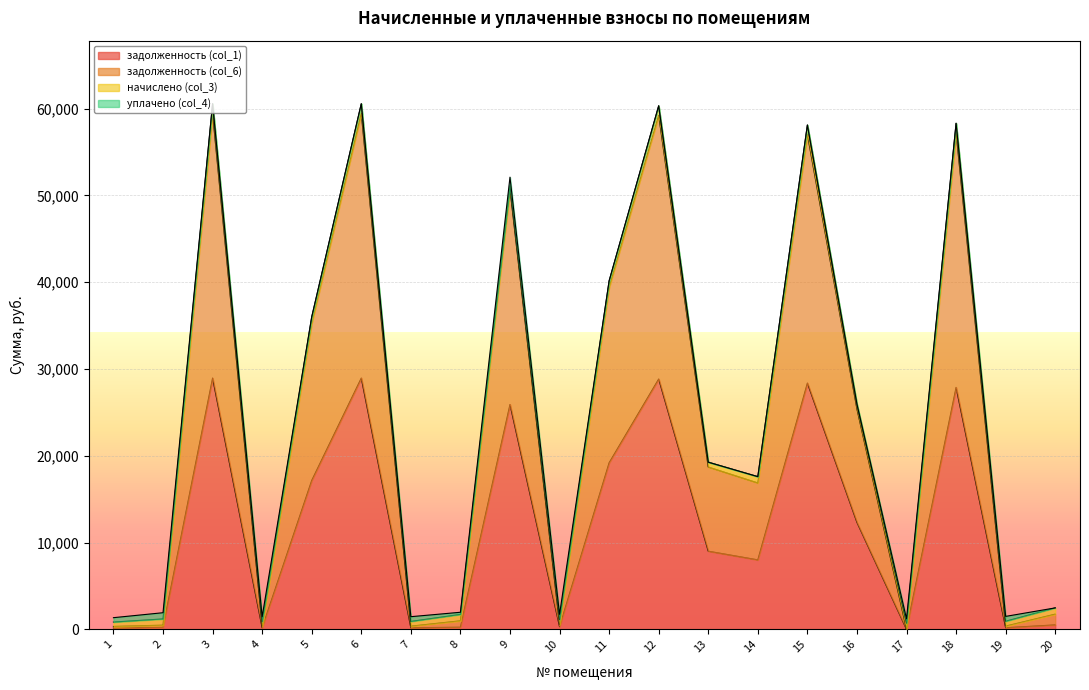

Does the chart display data point markers on the line(s)?

No